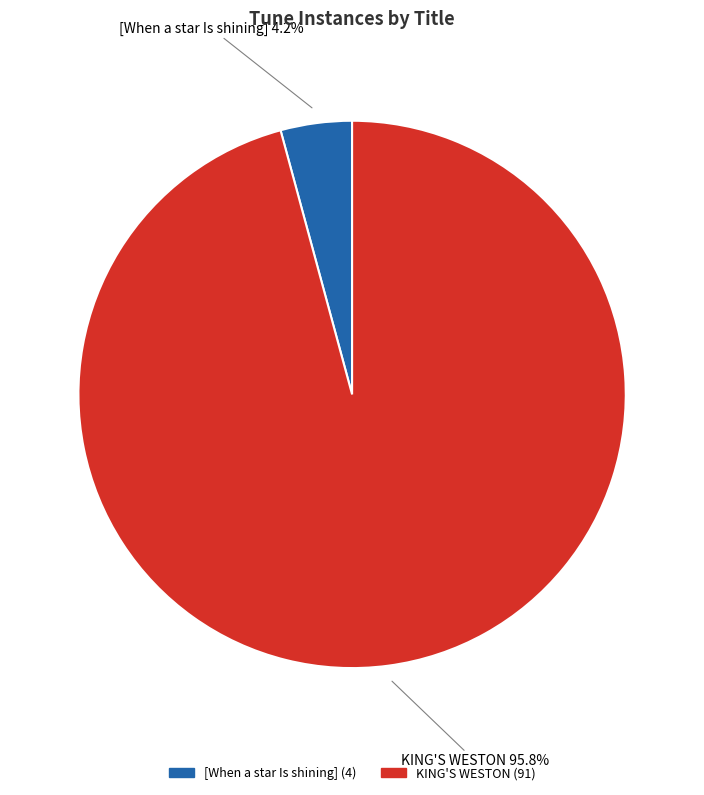

How much of the chart is everything except [When a star Is shining]?

95.8%